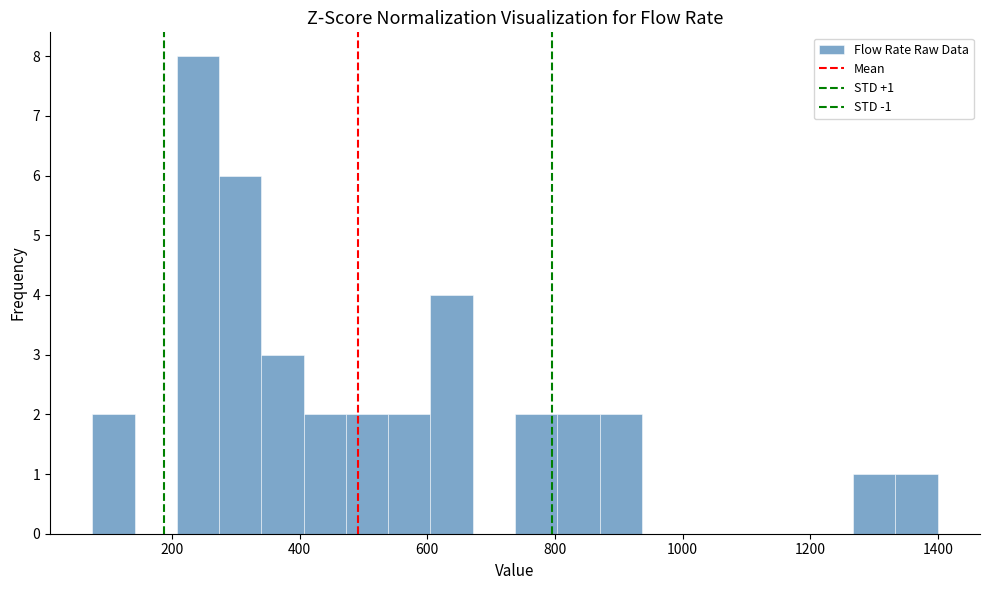

Read against the x-axis, roughly where is the centre of the tallest bar?

240